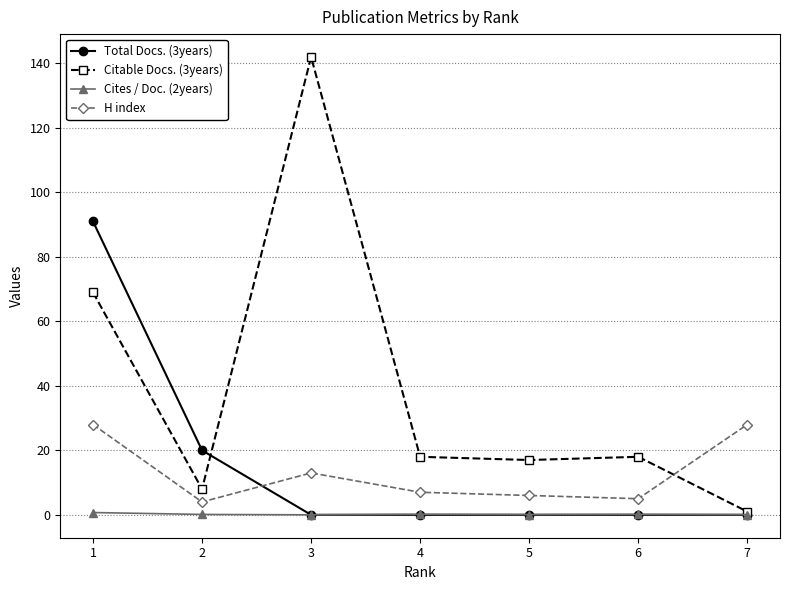

What is the maximum value shown in the chart?

142.0